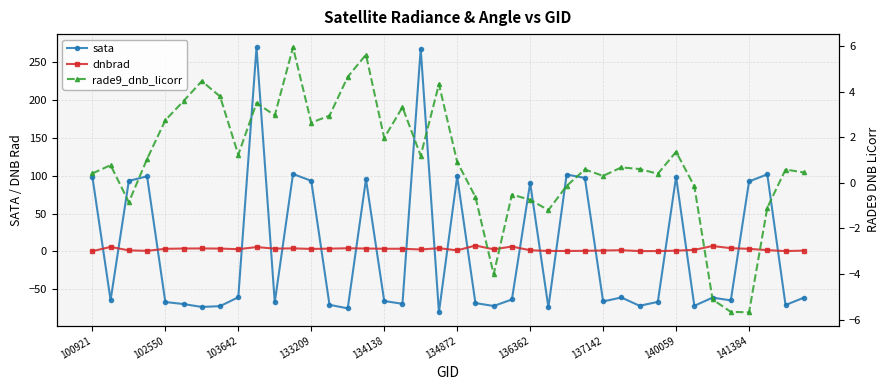

What is the sum of the sata values at 15 and 102550?

31.1